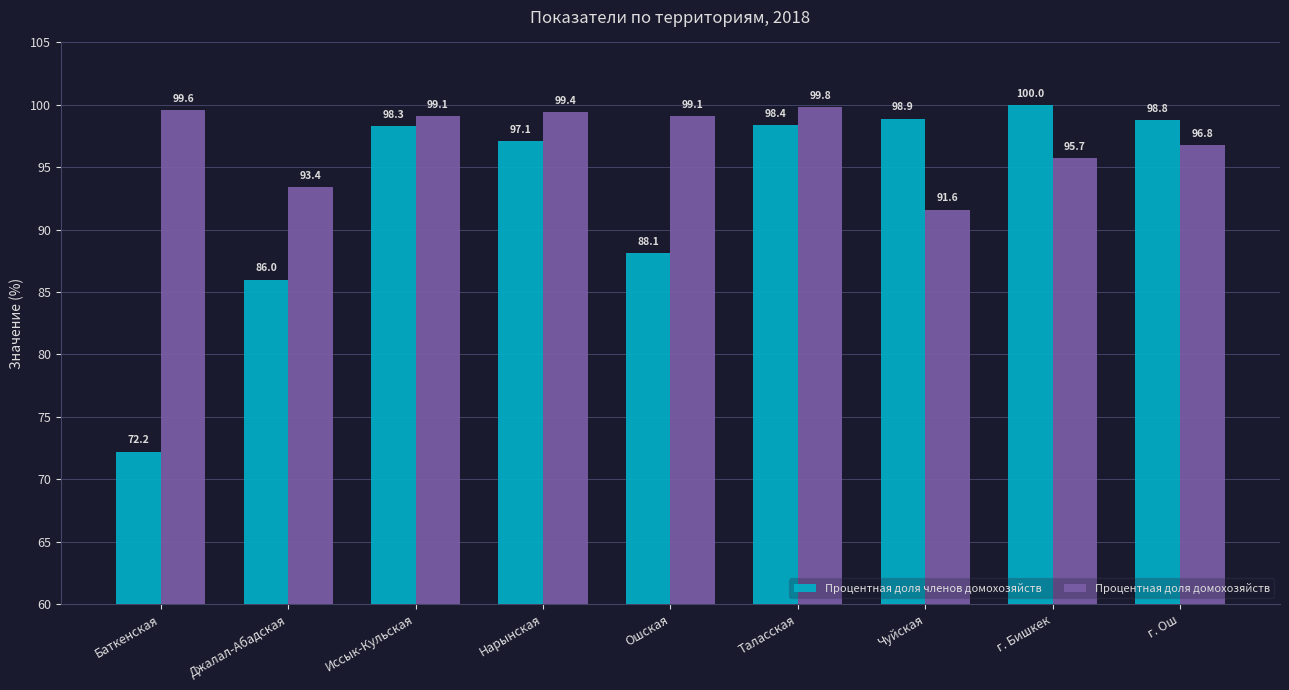

Reading left to right, extract all data points from this chart.

Процентная доля членов домохозяйств: 72.2	86.0	98.3	97.1	88.1	98.4	98.9	100.0	98.8
Процентная доля домохозяйств: 99.6	93.4	99.1	99.4	99.1	99.8	91.6	95.7	96.8